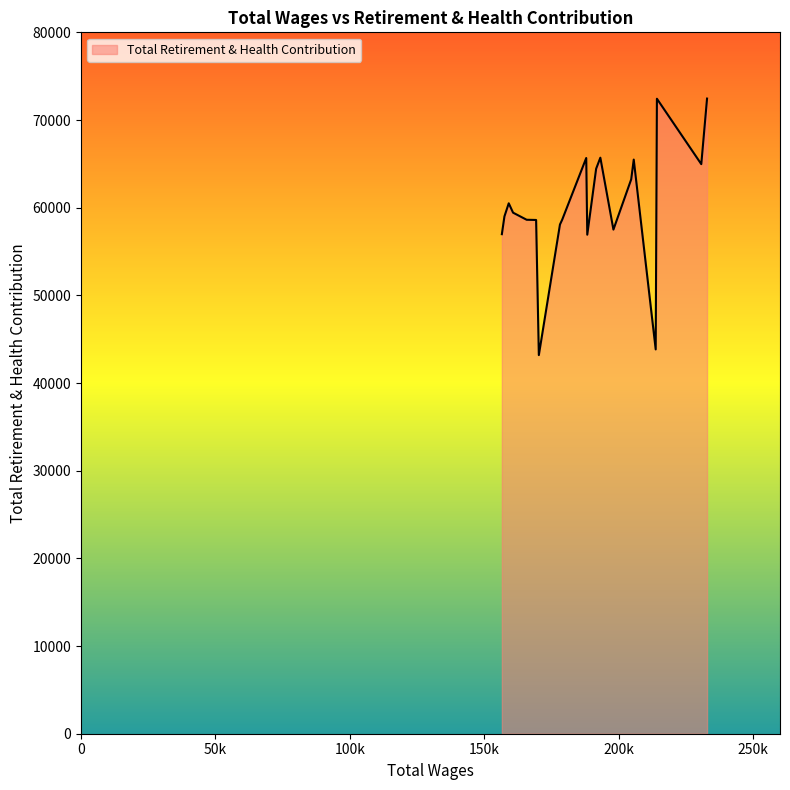

What is the maximum value shown in the chart?

72444